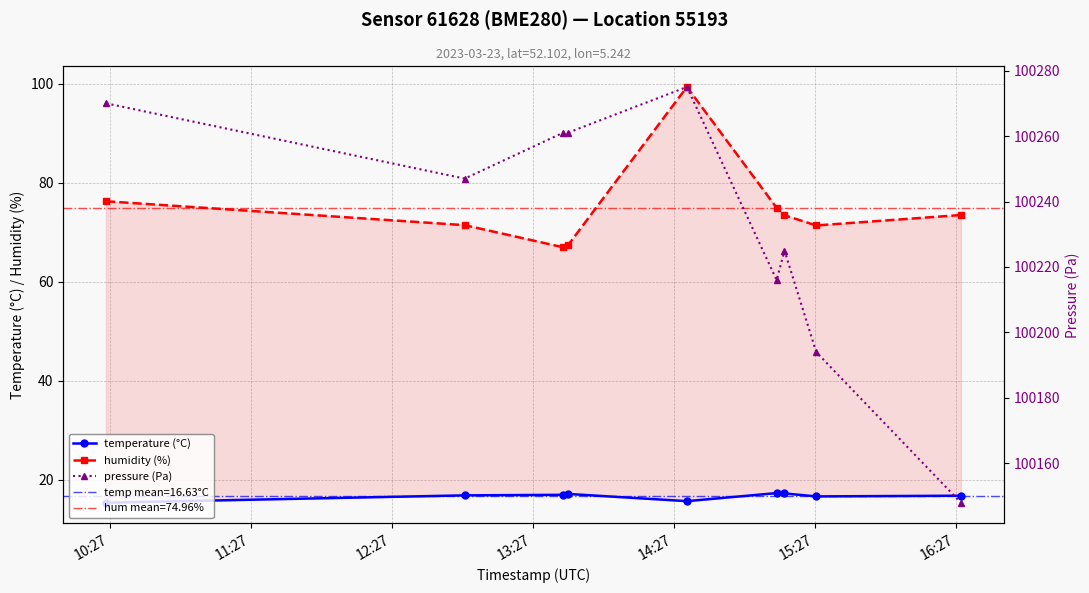

True or false: pressure (Pa) has a value of 66977.3 at 12:27.

False